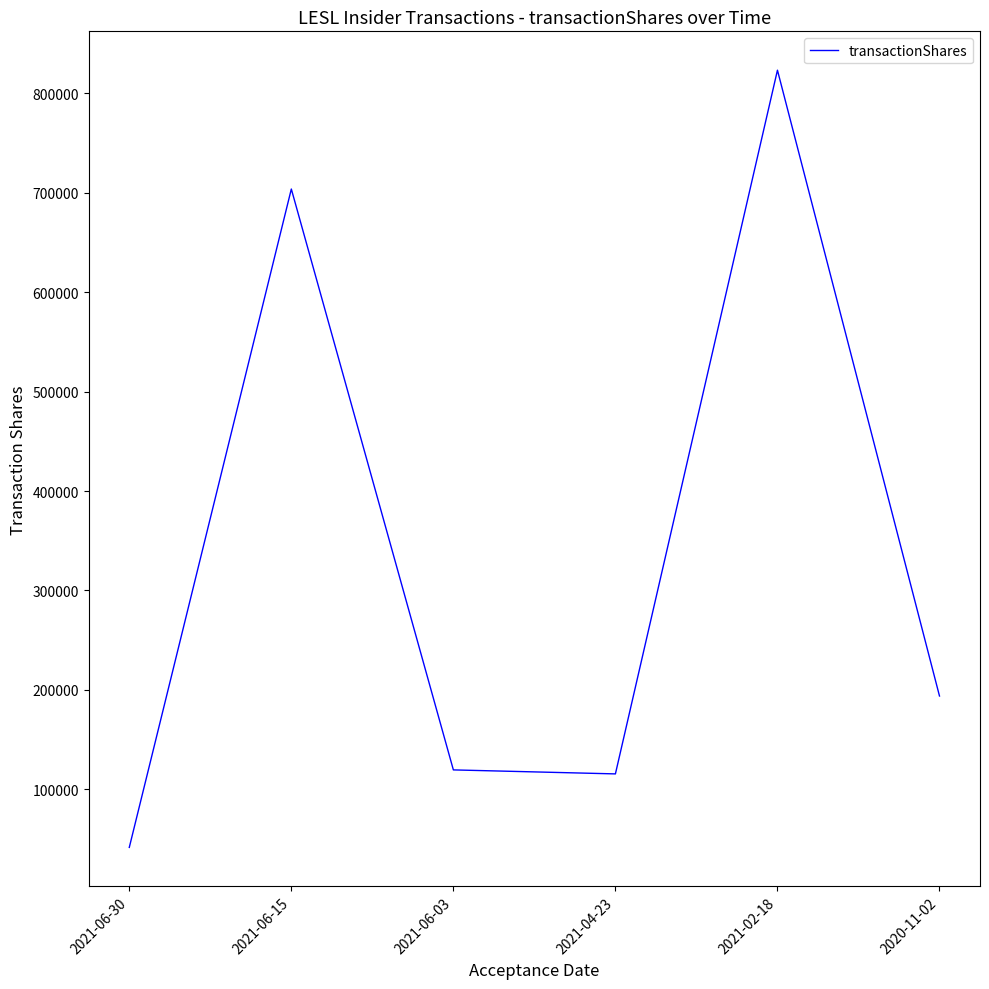

What is the difference between the second highest and second lowest values?

588050